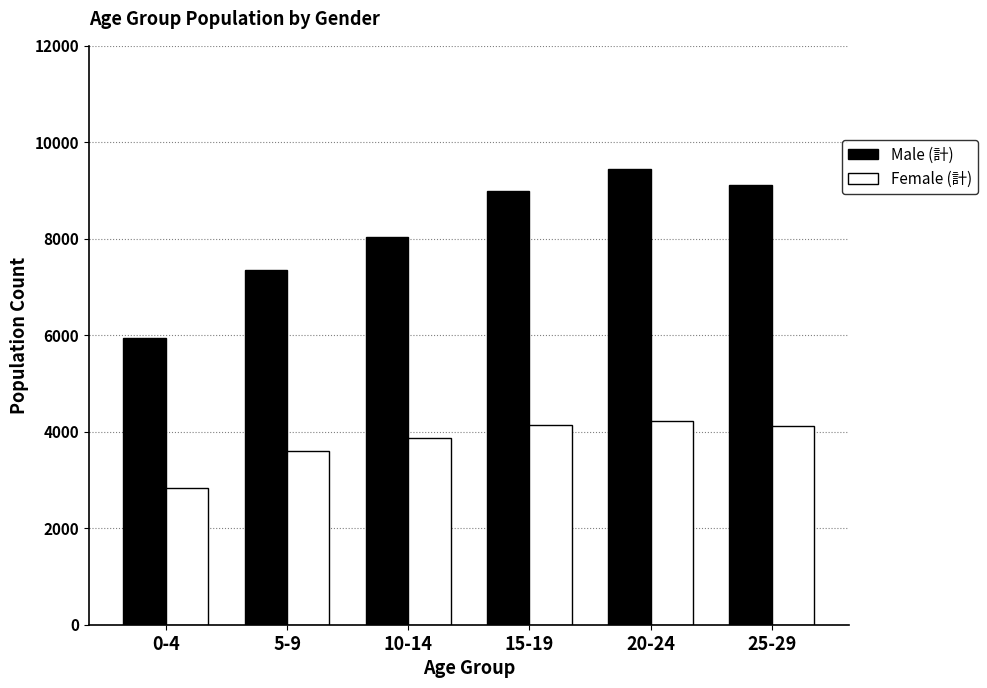

True or false: Male (計) has a value of 9113 at 25-29.

True